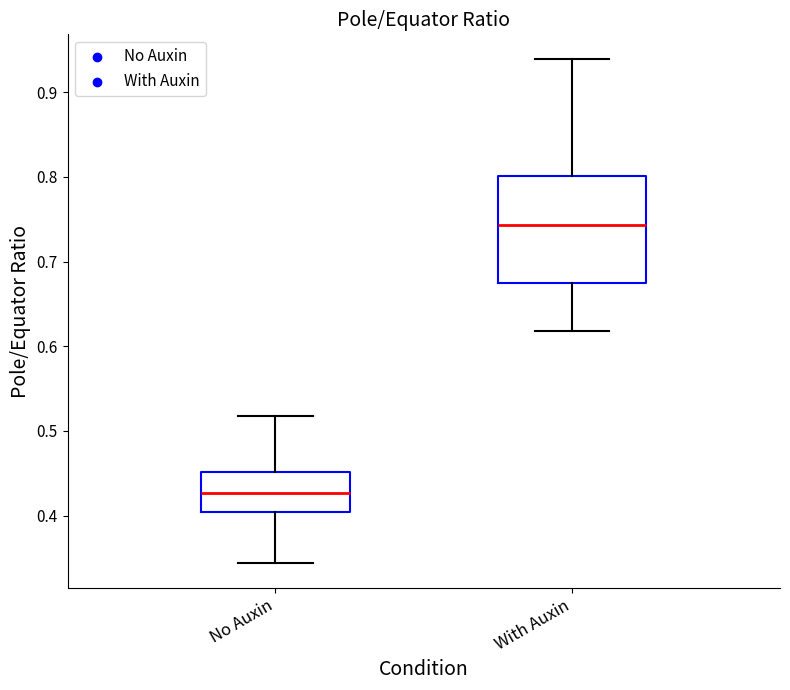

Reading left to right, transcribe this box plot: for each box, give where its median line is, the range the box spans, and where its two whiskers end, as read against the y-axis. The values are not printed on the chart, so give them approximately, as read against the axis.

No Auxin: median 0.43, box 0.40 to 0.45, whiskers 0.34 to 0.52
With Auxin: median 0.74, box 0.67 to 0.80, whiskers 0.62 to 0.94